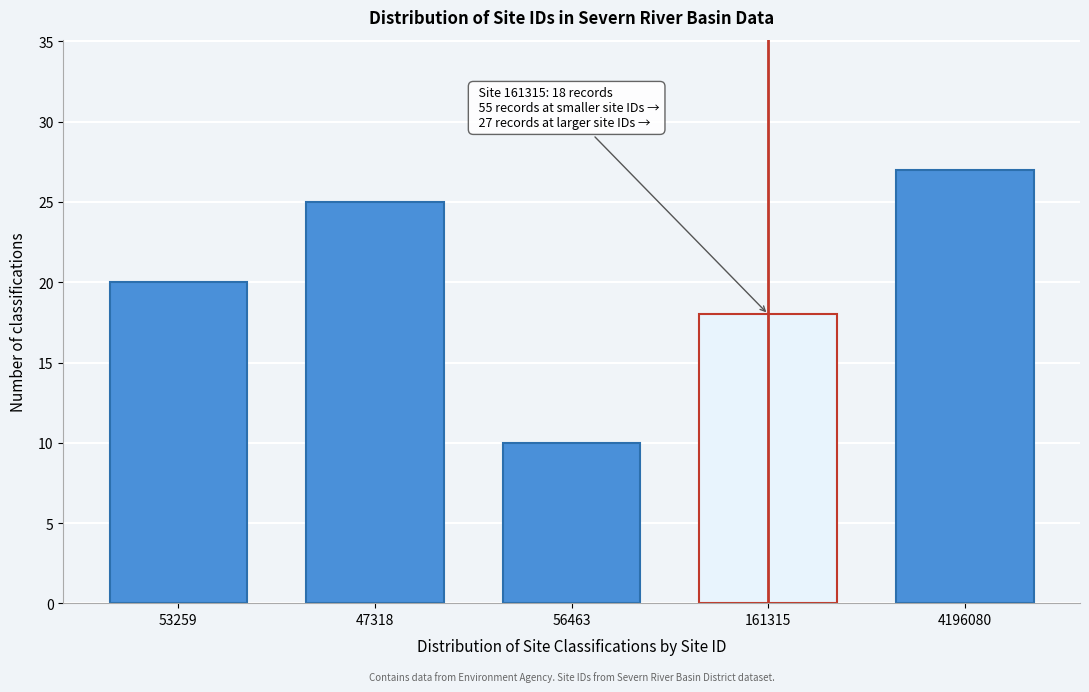

Reading right to left, transcribe all the data shown in this chart.

27	18	10	25	20